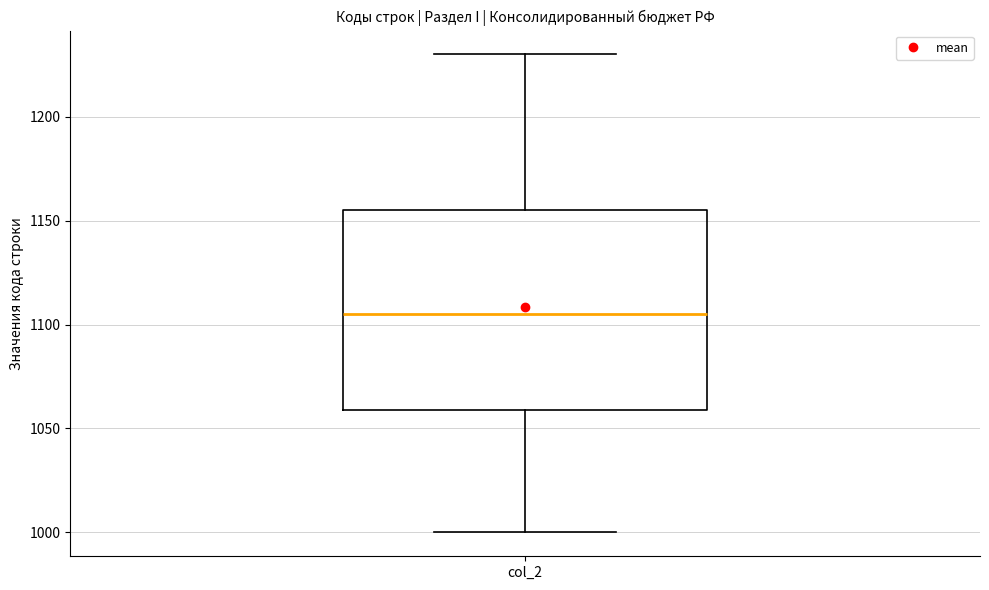

Transcribe this box plot: give where the median line is, the range the box spans, and where the two whiskers end, as read against the y-axis. The values are not printed on the chart, so give them approximately, as read against the axis.

median 1105, box 1060 to 1155, whiskers 1000 to 1230